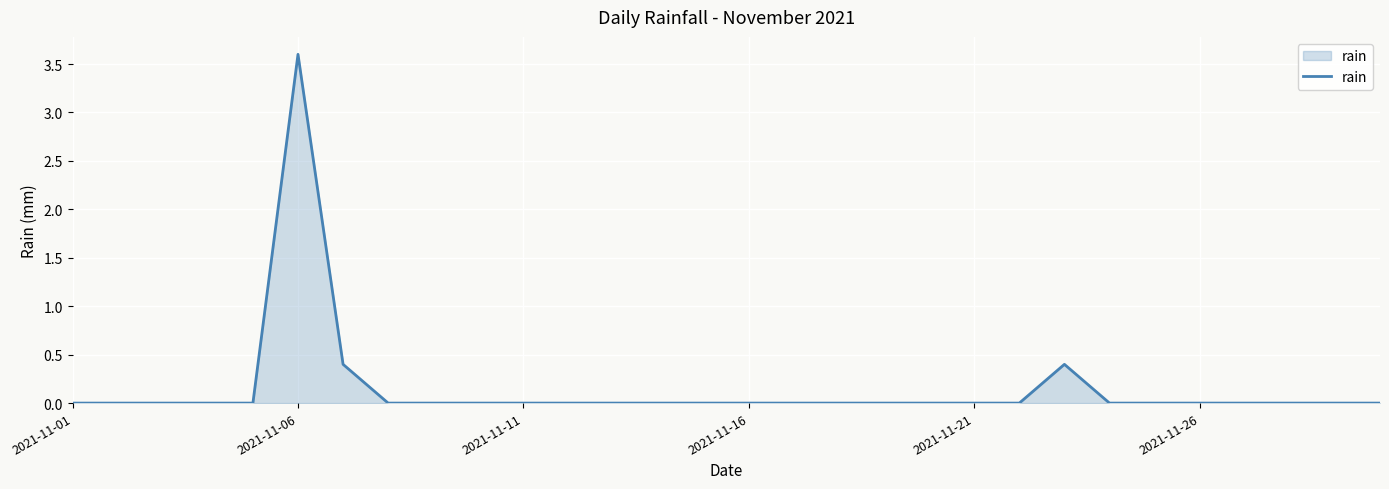

What is the maximum value shown in the chart?

3.6